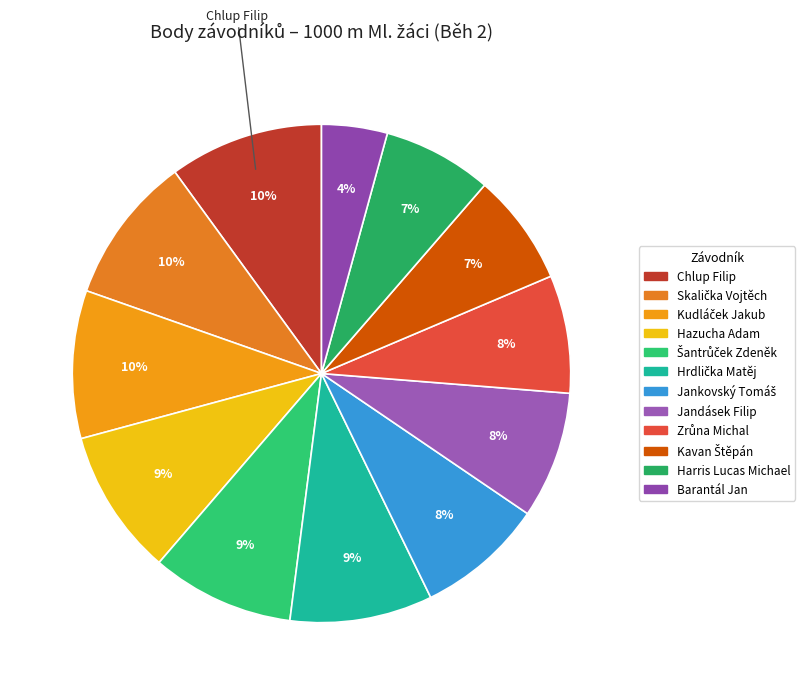

What portion of the pie excludes Skalička Vojtěch?

90.4%